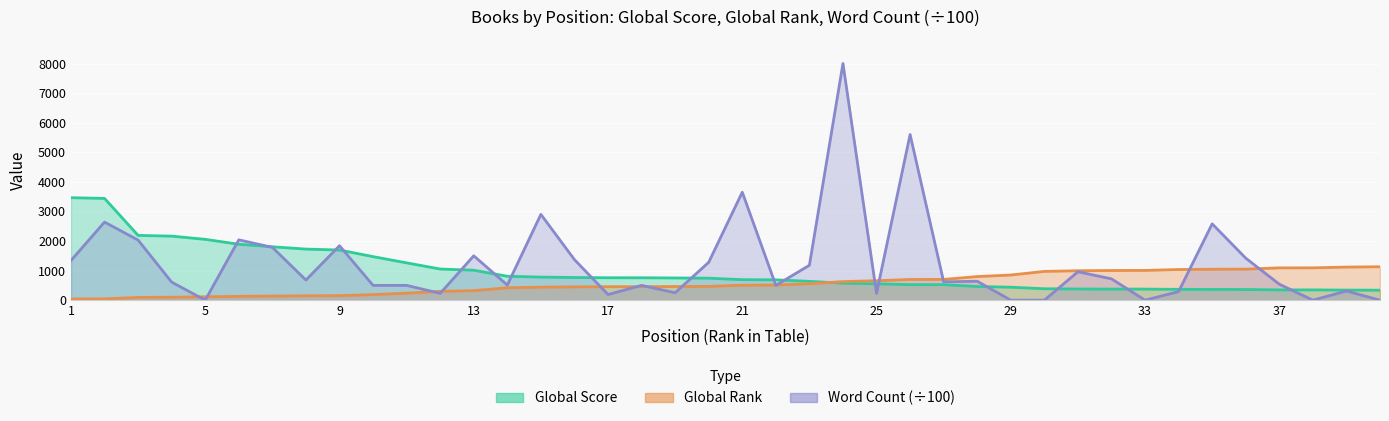

Which series has the largest total across all categories?

Word Count